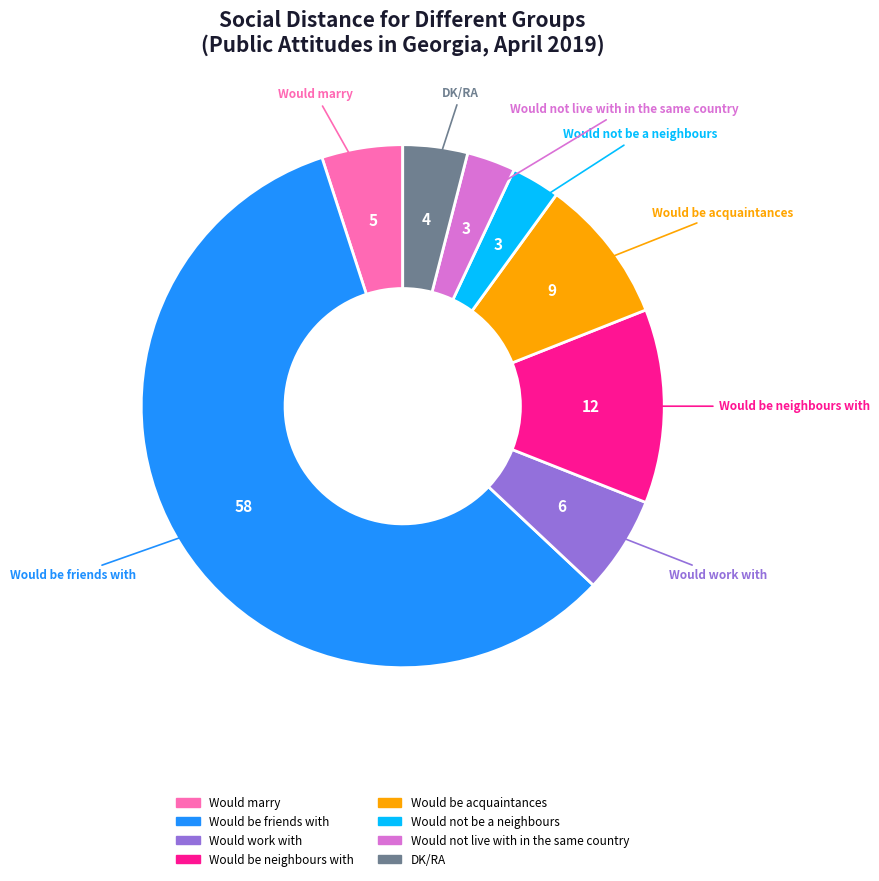

How many segments does this pie chart have?

8